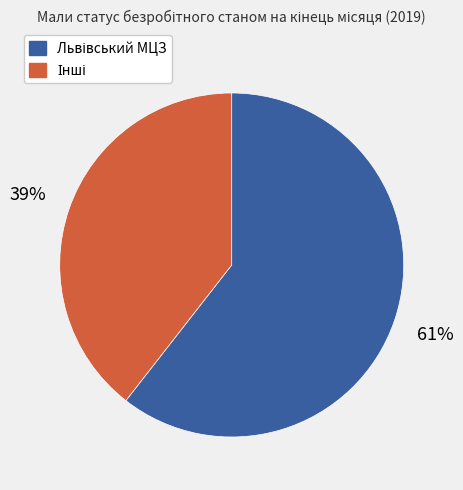

Is there any slice that represents more than half of the pie?

Yes